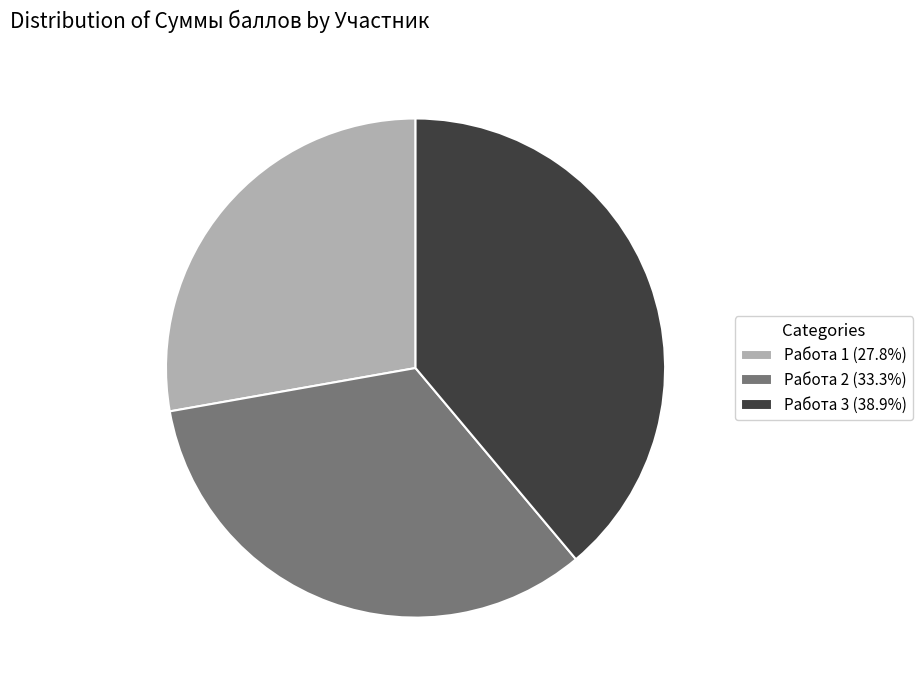

Is there any slice that represents more than half of the pie?

No